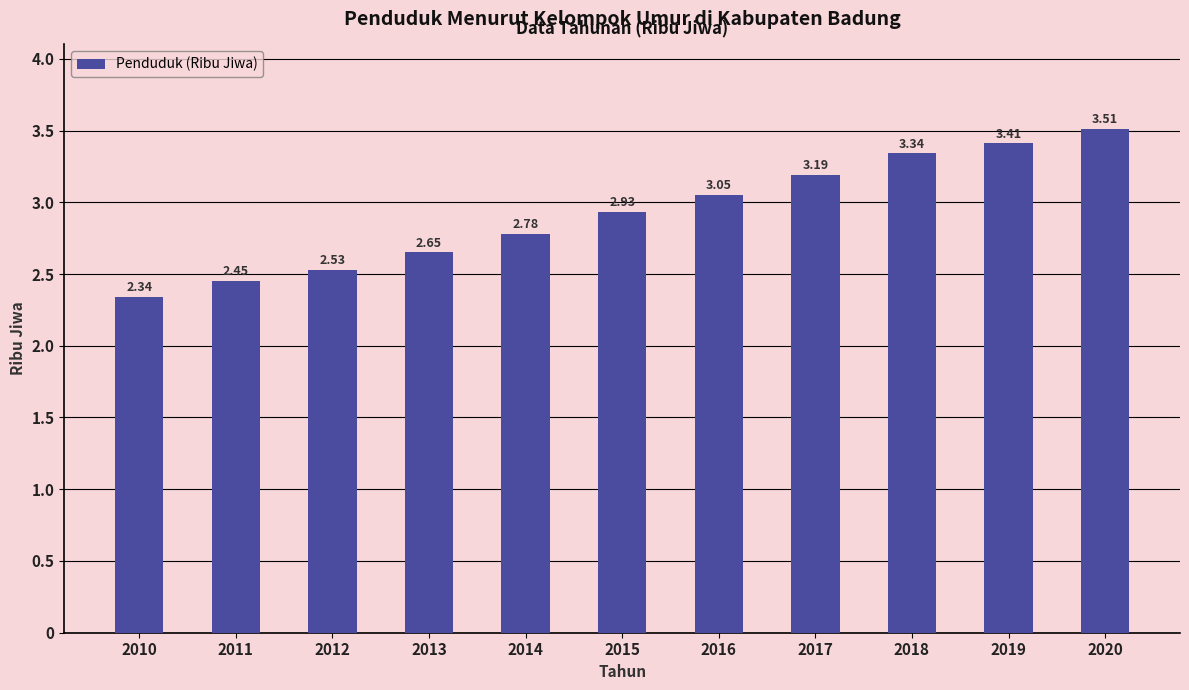

What is the sum of all values?

32.2